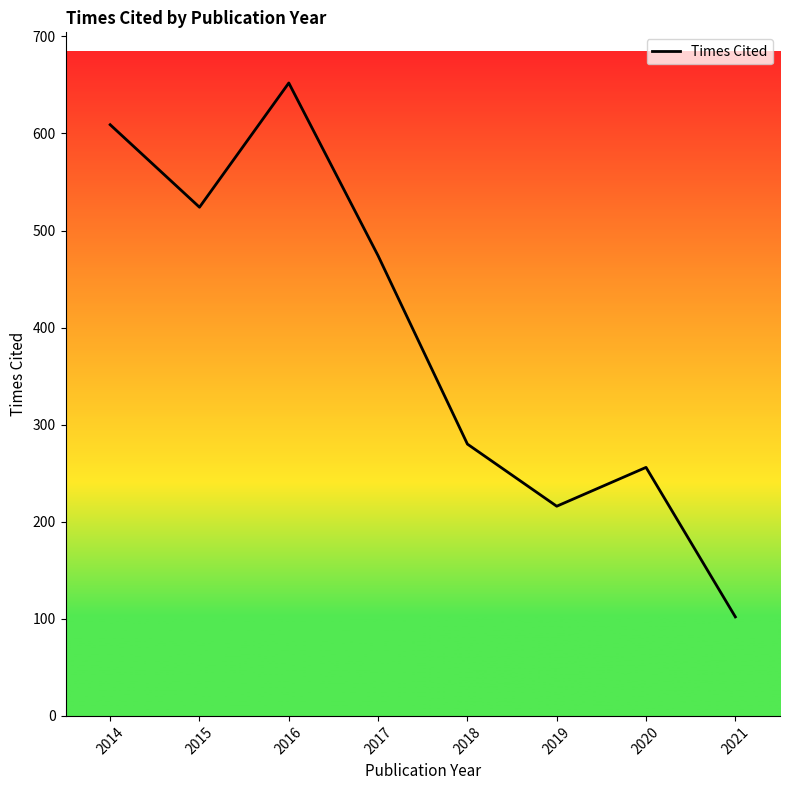

What value does the data have at 2019?

216